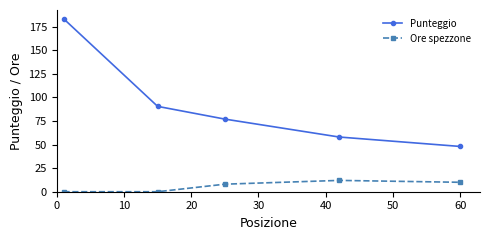

How many data points in Ore spezzone are less than 8?

2